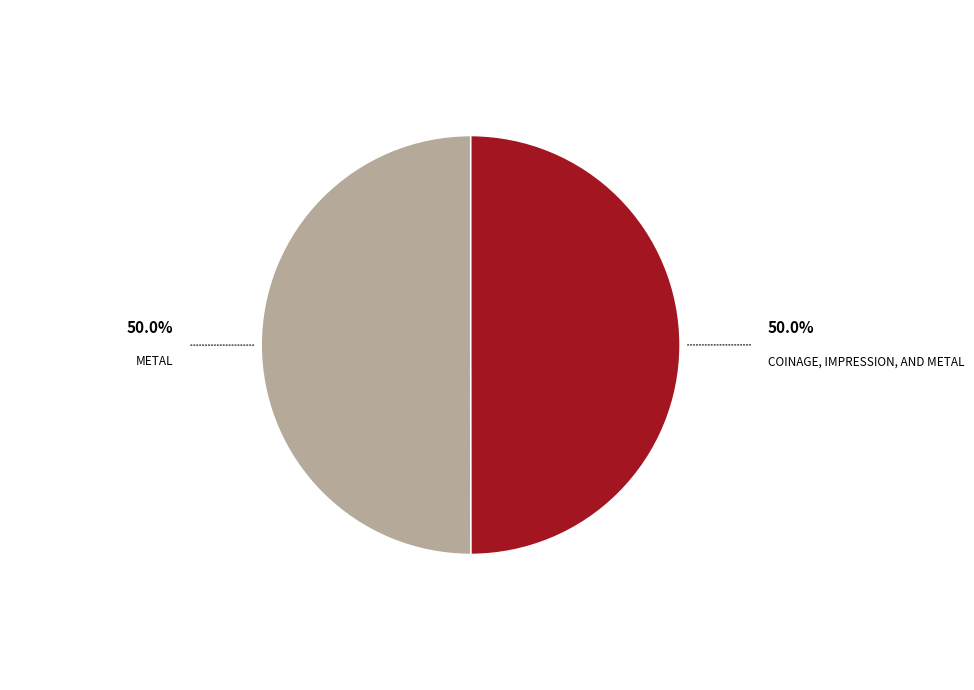

Rank the categories by value from lowest to highest.

Coinage, Impression, and Metal, Metal